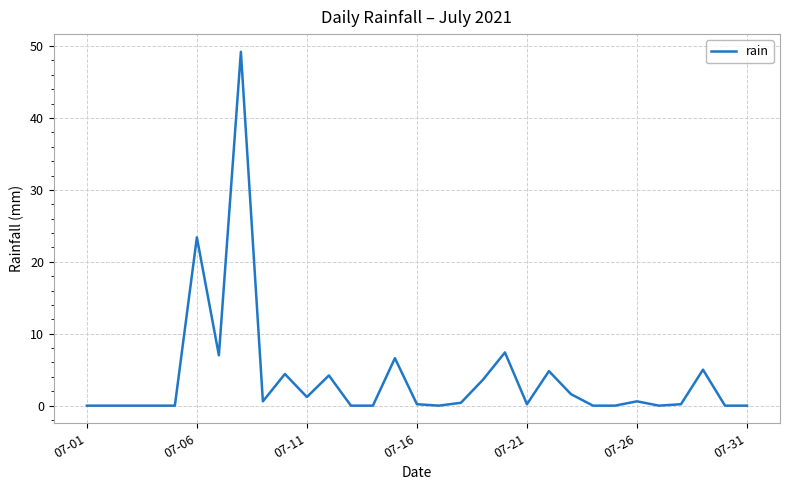

What is the maximum value shown in the chart?

49.2